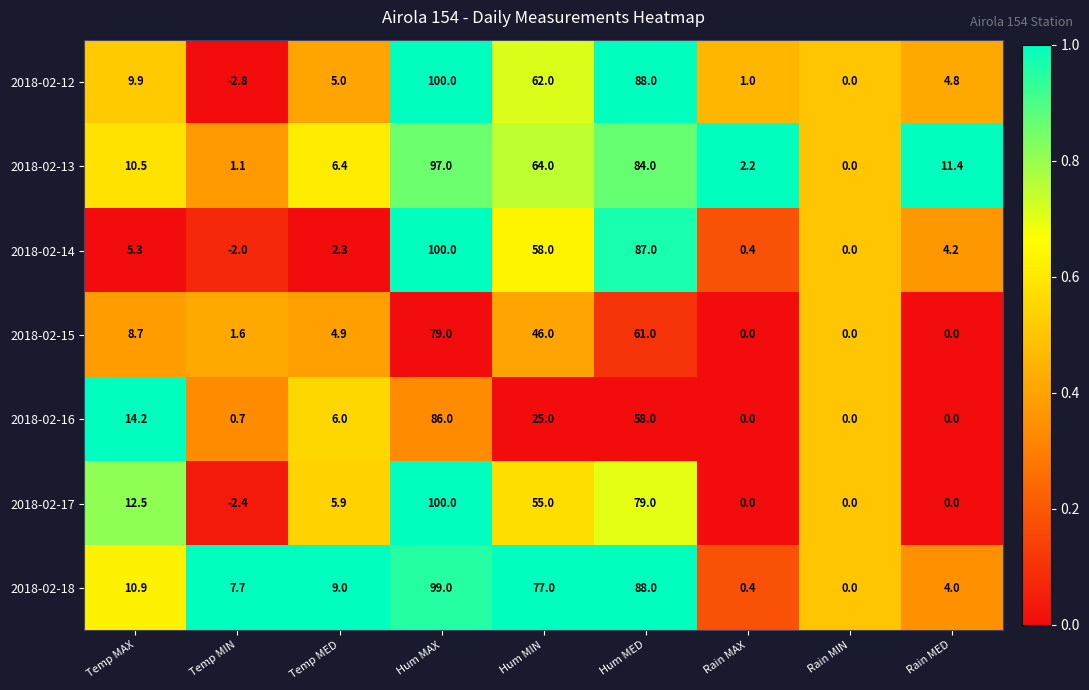

Read the 2018-02-12 value at Temp MED.

5.0